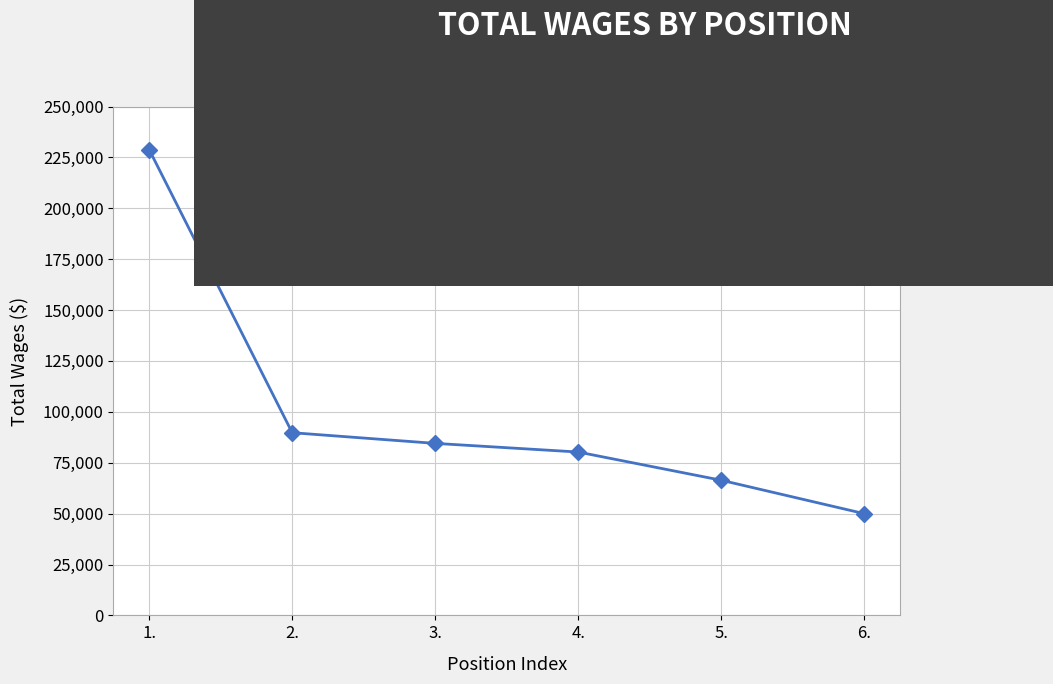

How many lines are shown in the chart?

1